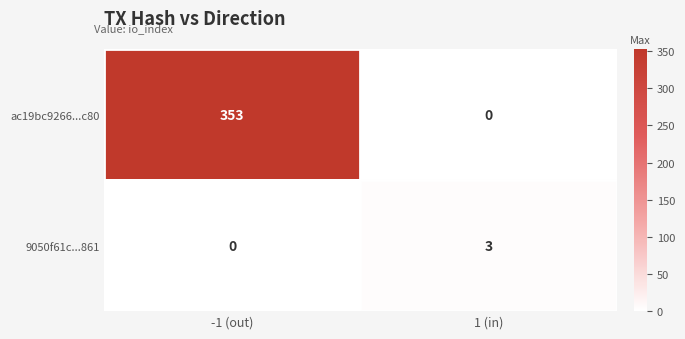

The 9050f61c...861 series shows 3 at 1 (in). True or false?

True